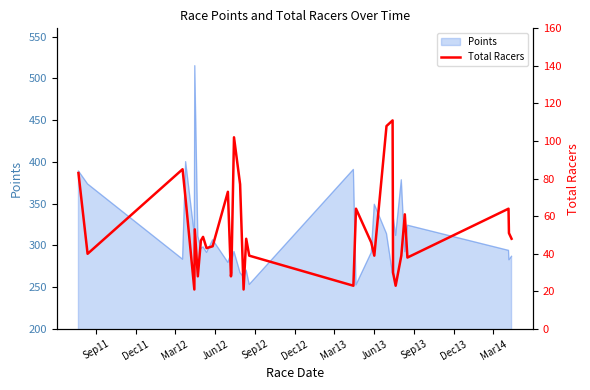

What is the lowest value of the Points series?

252.8